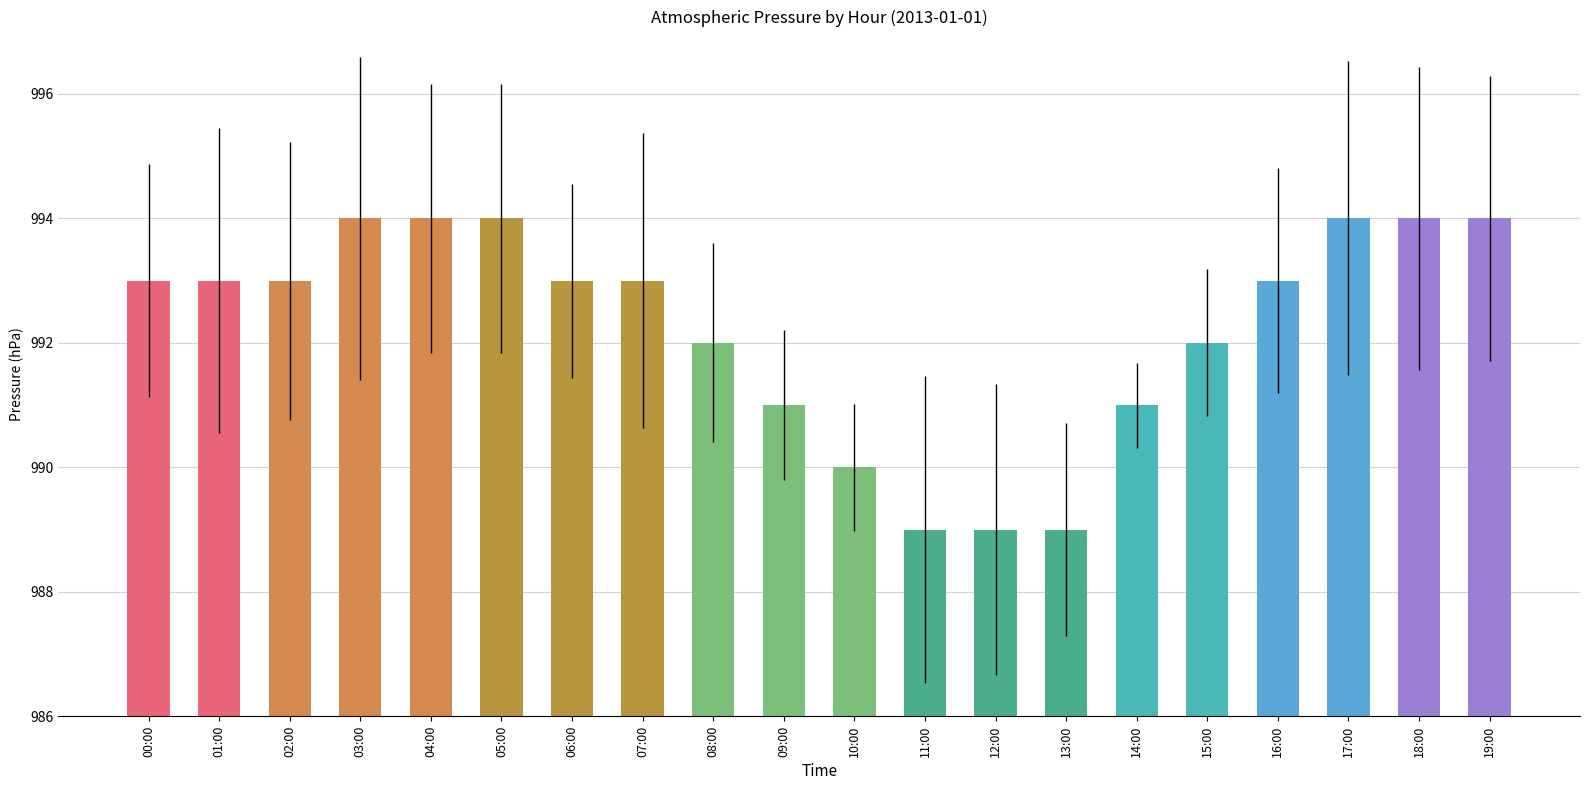

What is the value of the 16th bar from the left?

992